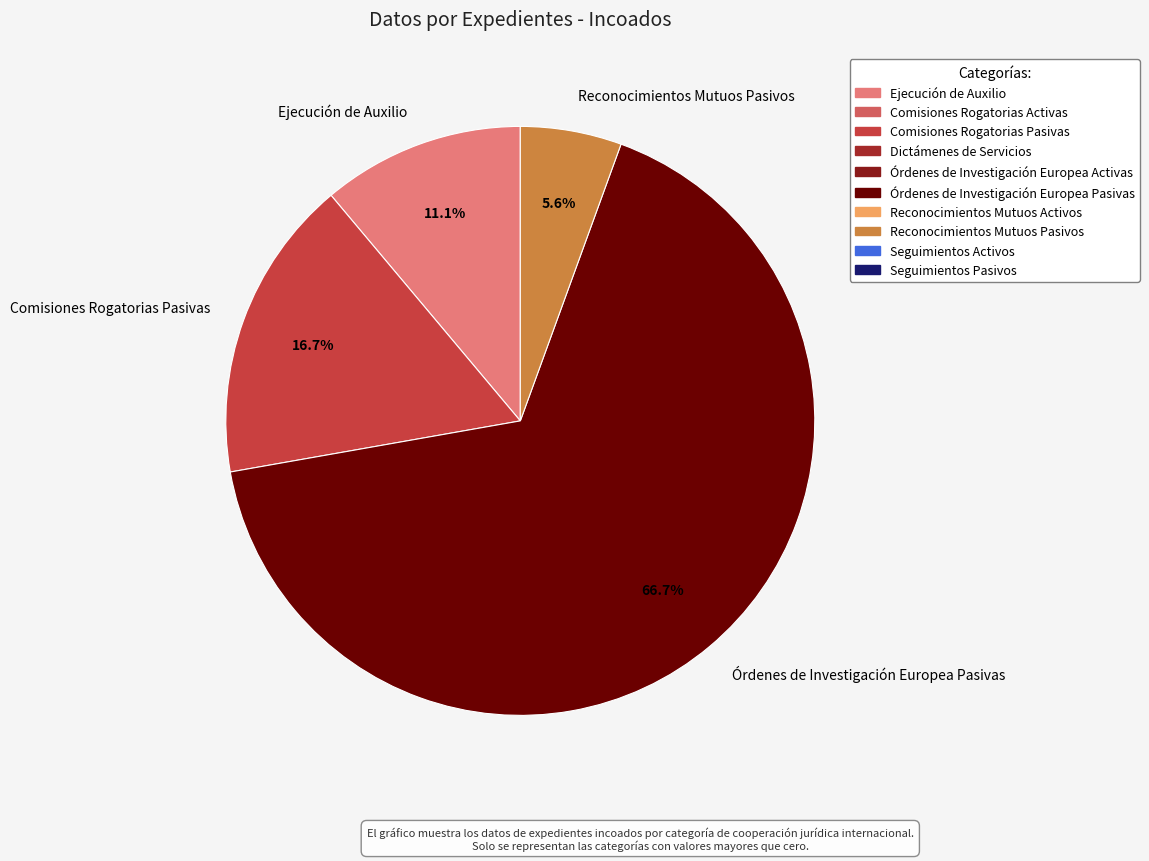

What is the ratio of the value at Comisiones Rogatorias Pasivas to the value at Órdenes de Investigación Europea Pasivas?

0.3